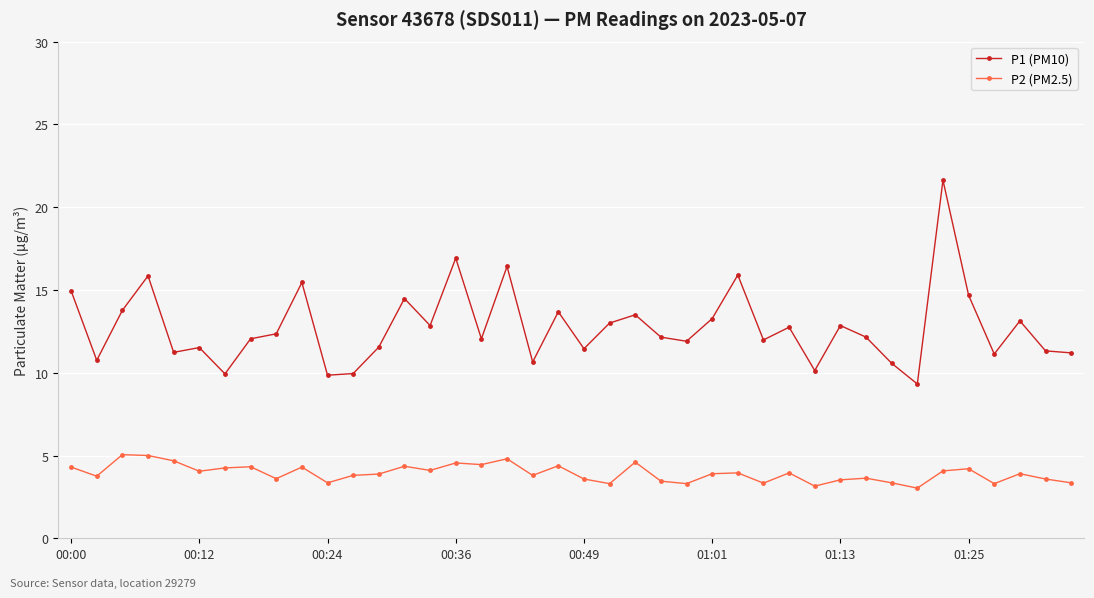

What is the value of the P1 (PM10) point at the 36th from the left?

14.7